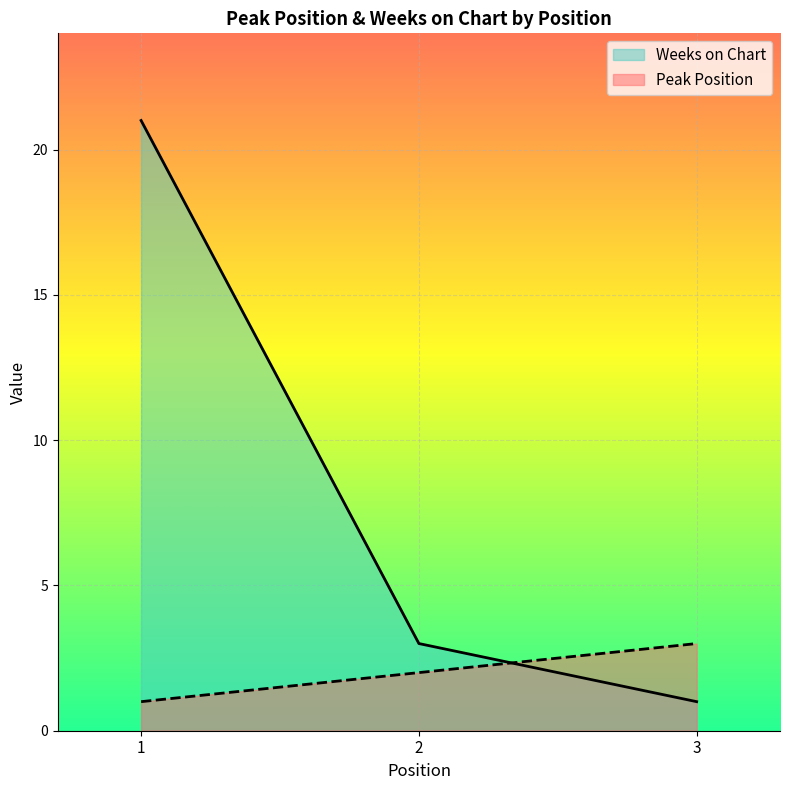

Reading left to right, extract all data points from this chart.

Peak Position: 1	2	3
Weeks on Chart: 21	3	1